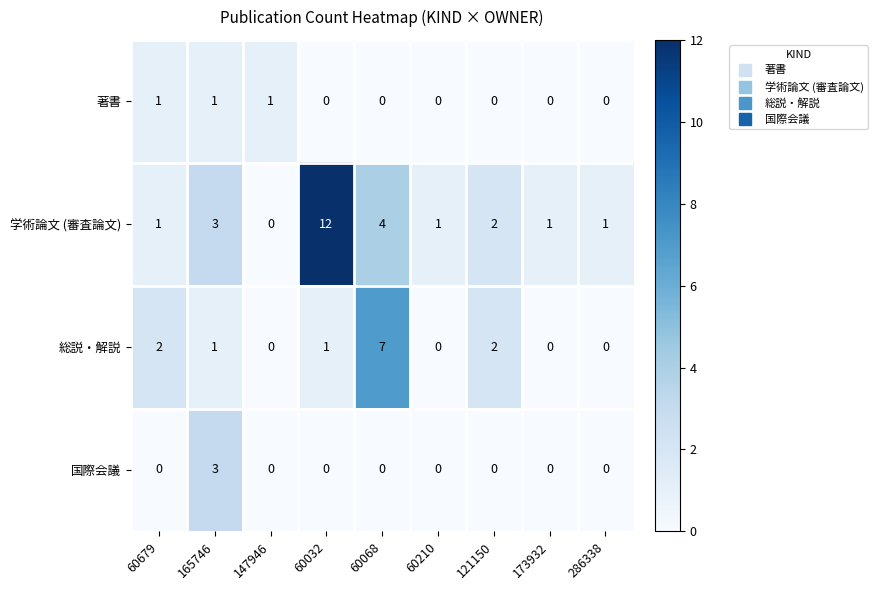

True or false: 著書 has a value of -1 at 60210.

False